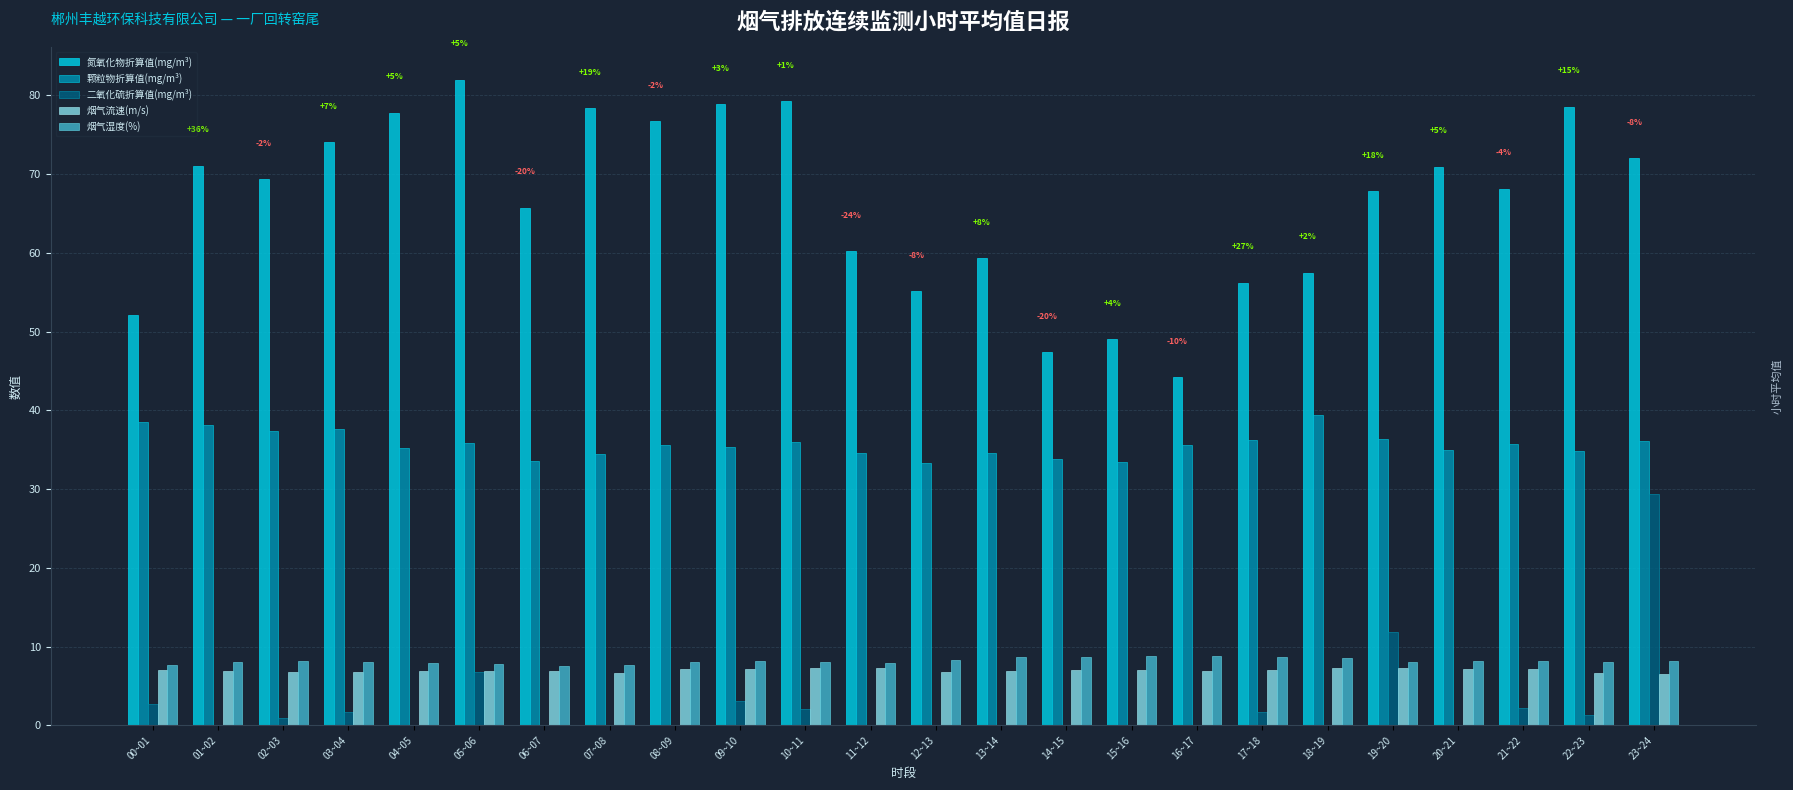

The value of 烟气湿度(%) at 23~24 is 8.1. True or false?

True